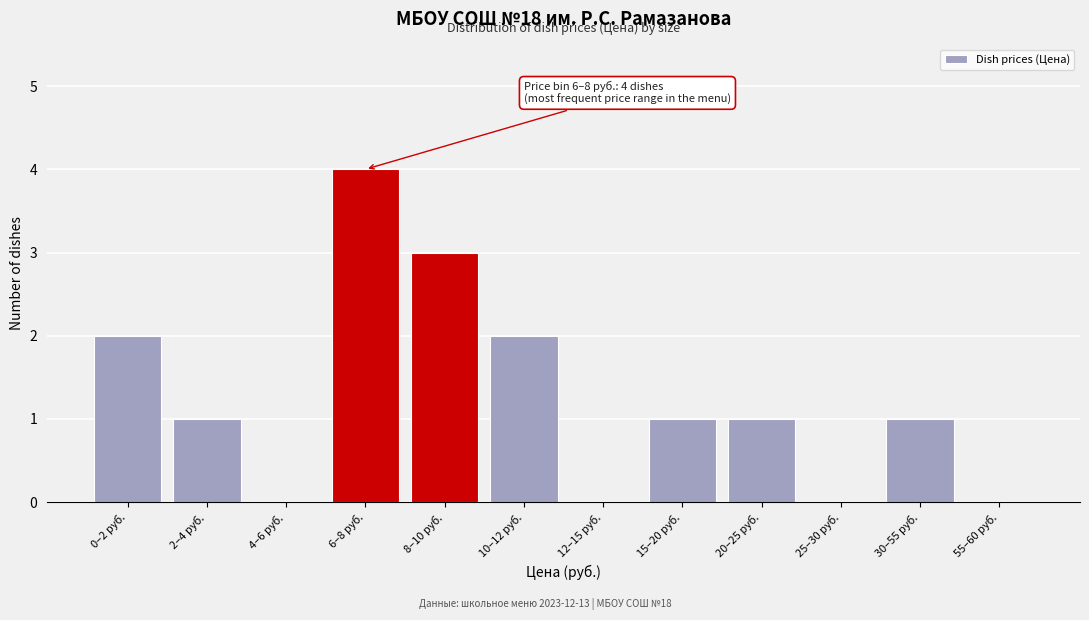

Reading right to left, list all the values displayed in this chart.

55–60 руб.=0	30–55 руб.=1	25–30 руб.=0	20–25 руб.=1	15–20 руб.=1	12–15 руб.=0	10–12 руб.=2	8–10 руб.=3	6–8 руб.=4	4–6 руб.=0	2–4 руб.=1	0–2 руб.=2